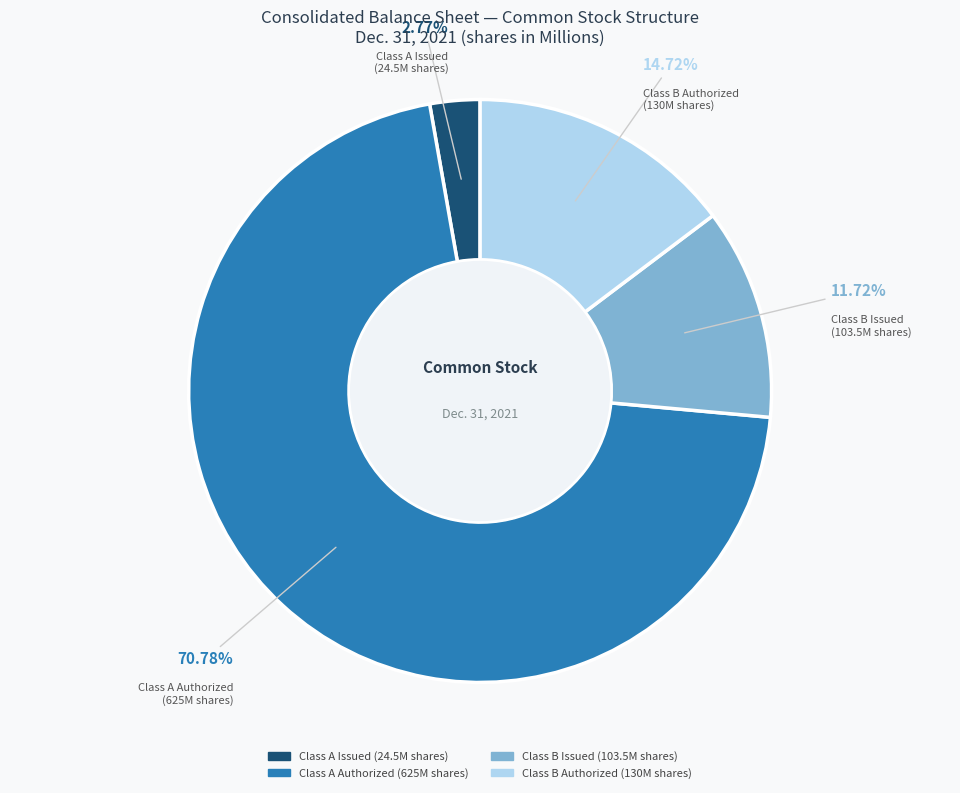

Is there a majority slice in this chart?

Yes